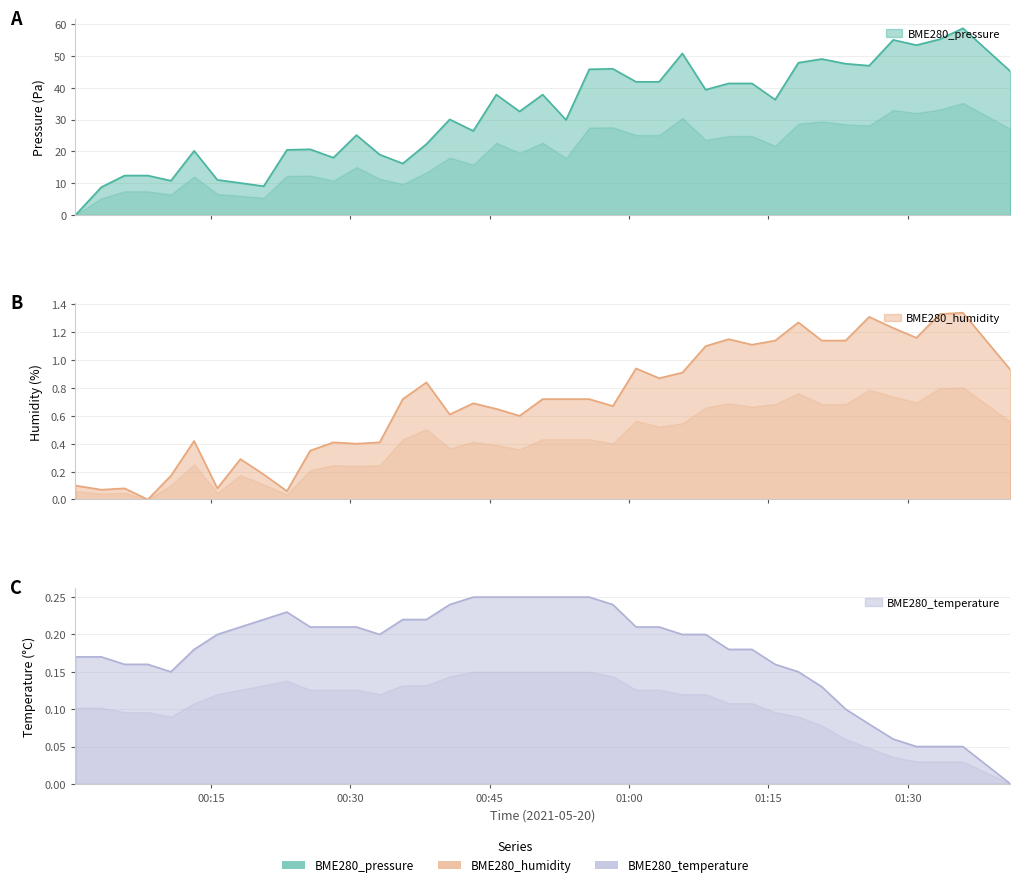

Rank the series by their maximum value, from lowest to highest.

BME280_temperature, BME280_humidity, BME280_pressure